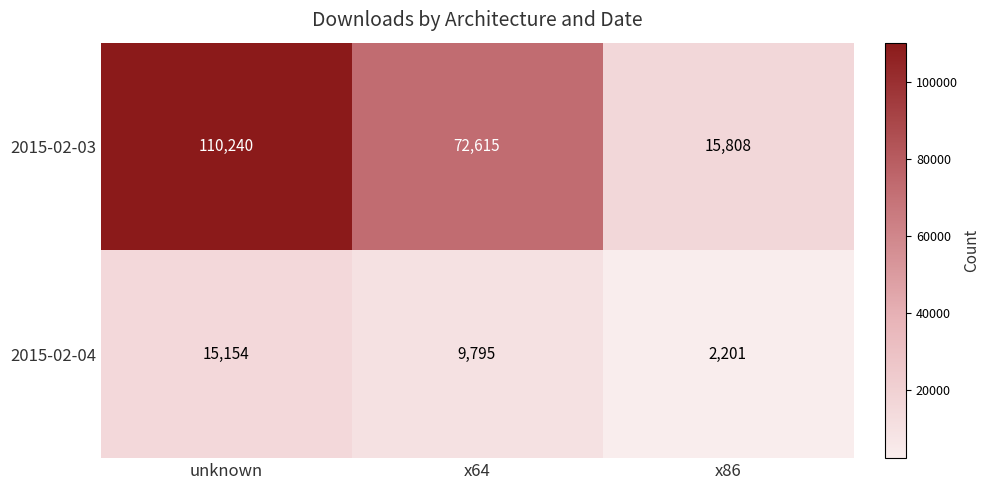

At which category is the sum across all series the highest?

unknown